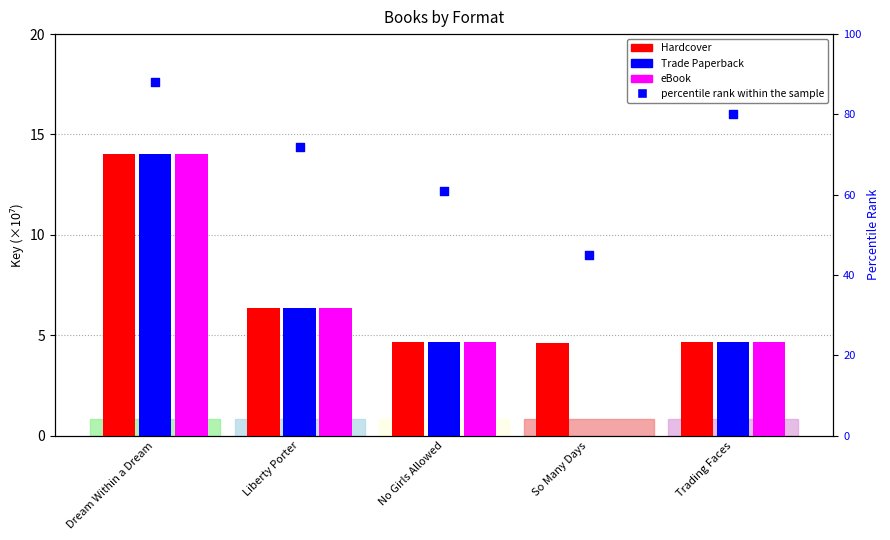

Which series reaches the maximum Y coordinate?

percentile rank within the sample